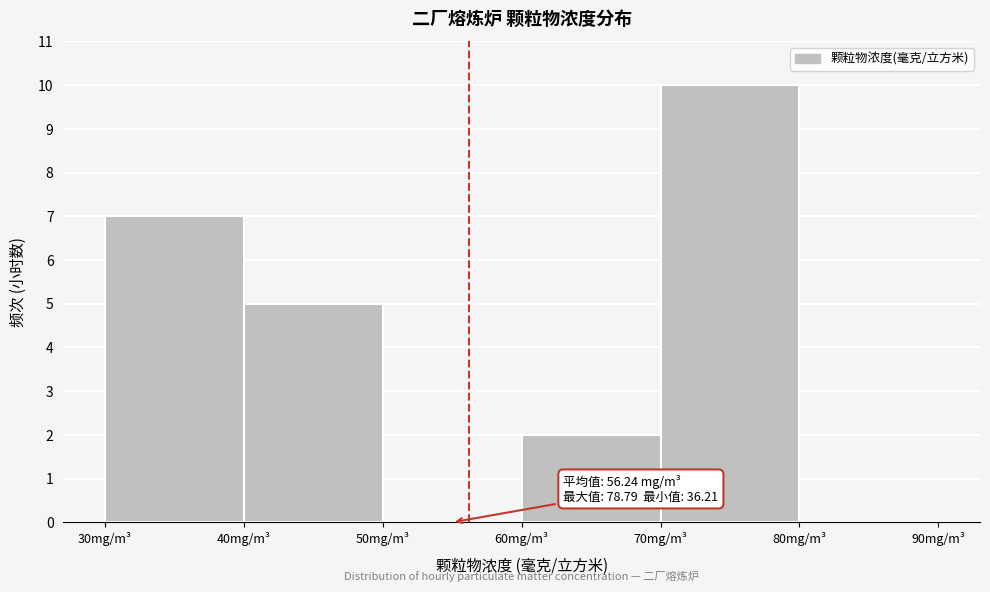

Over which range of the x-axis is the bar tallest?

70 to 80